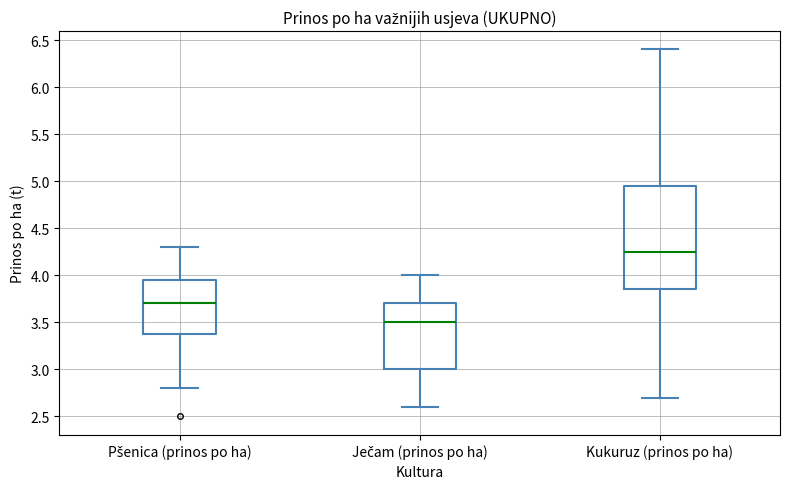

Reading left to right, read every box against the y-axis: the position of its median line, the range the box covers, and the ends of its whiskers. The values are not printed on the chart, so give them approximately, as read against the axis.

Pšenica (prinos po ha): median 3.70, box 3.40 to 3.95, whiskers 2.80 to 4.30
Ječam (prinos po ha): median 3.50, box 3.00 to 3.70, whiskers 2.60 to 4.00
Kukuruz (prinos po ha): median 4.25, box 3.85 to 4.95, whiskers 2.70 to 6.40